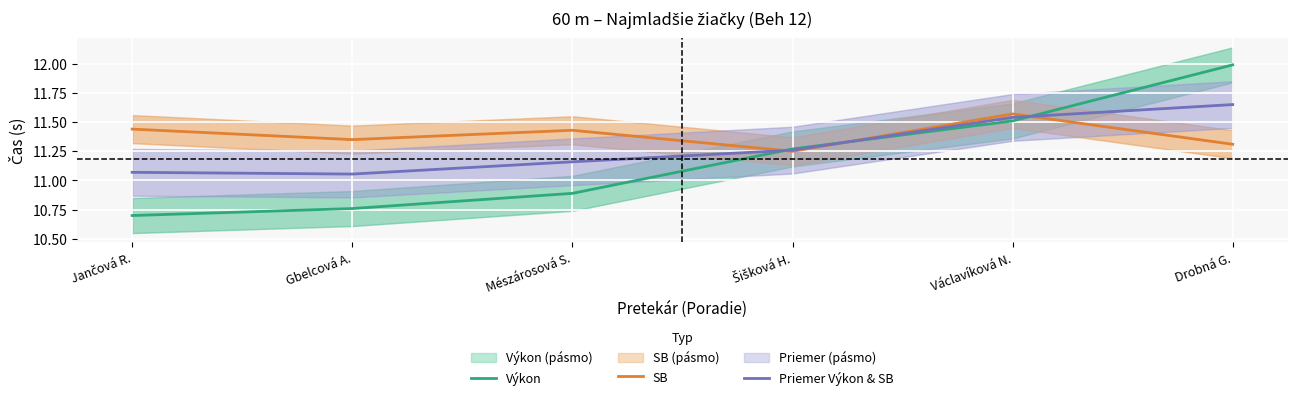

At which category does the chart reach its peak across all series?

Drobná G.